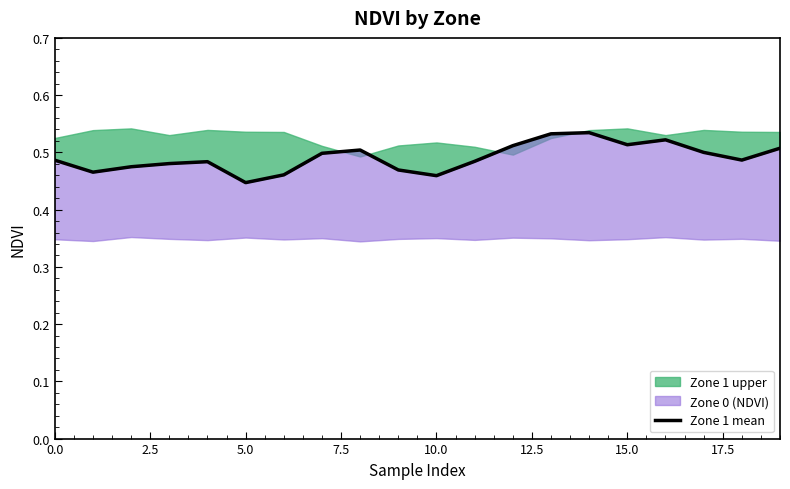

How many interior local peaks (higher than both neighbors) does the data have?

4